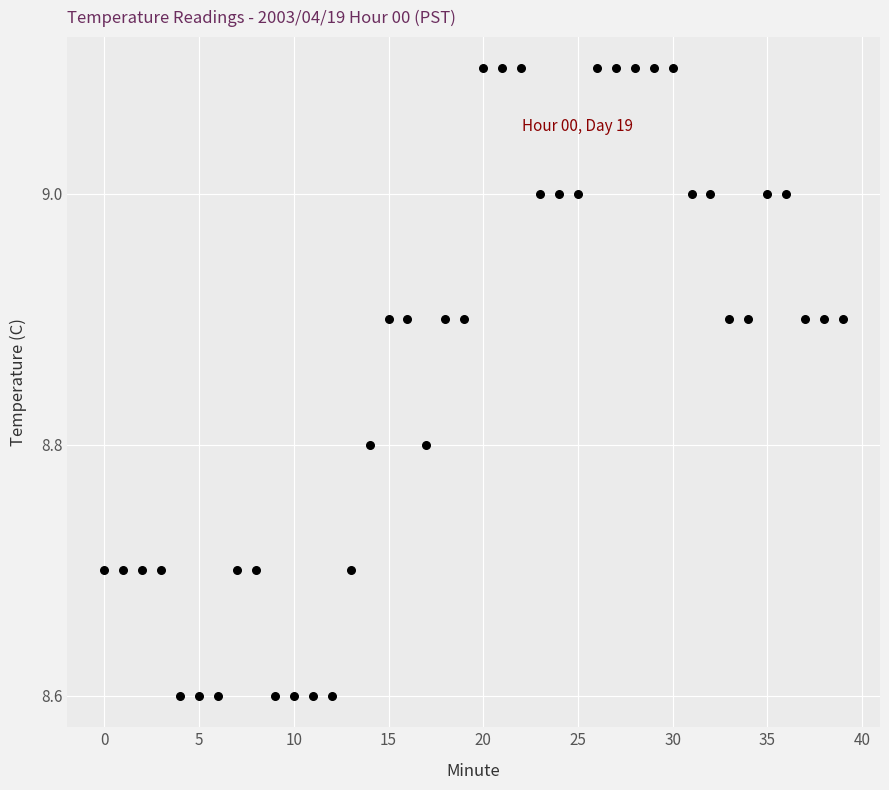

What is the range of Y values (max minus min)?

0.5